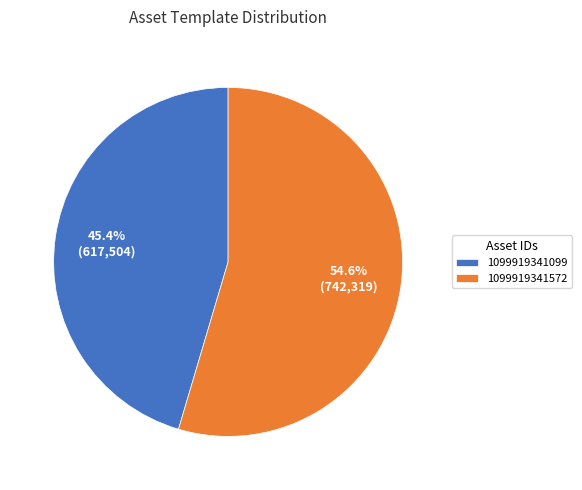

Which slice is the smallest?

1099919341099